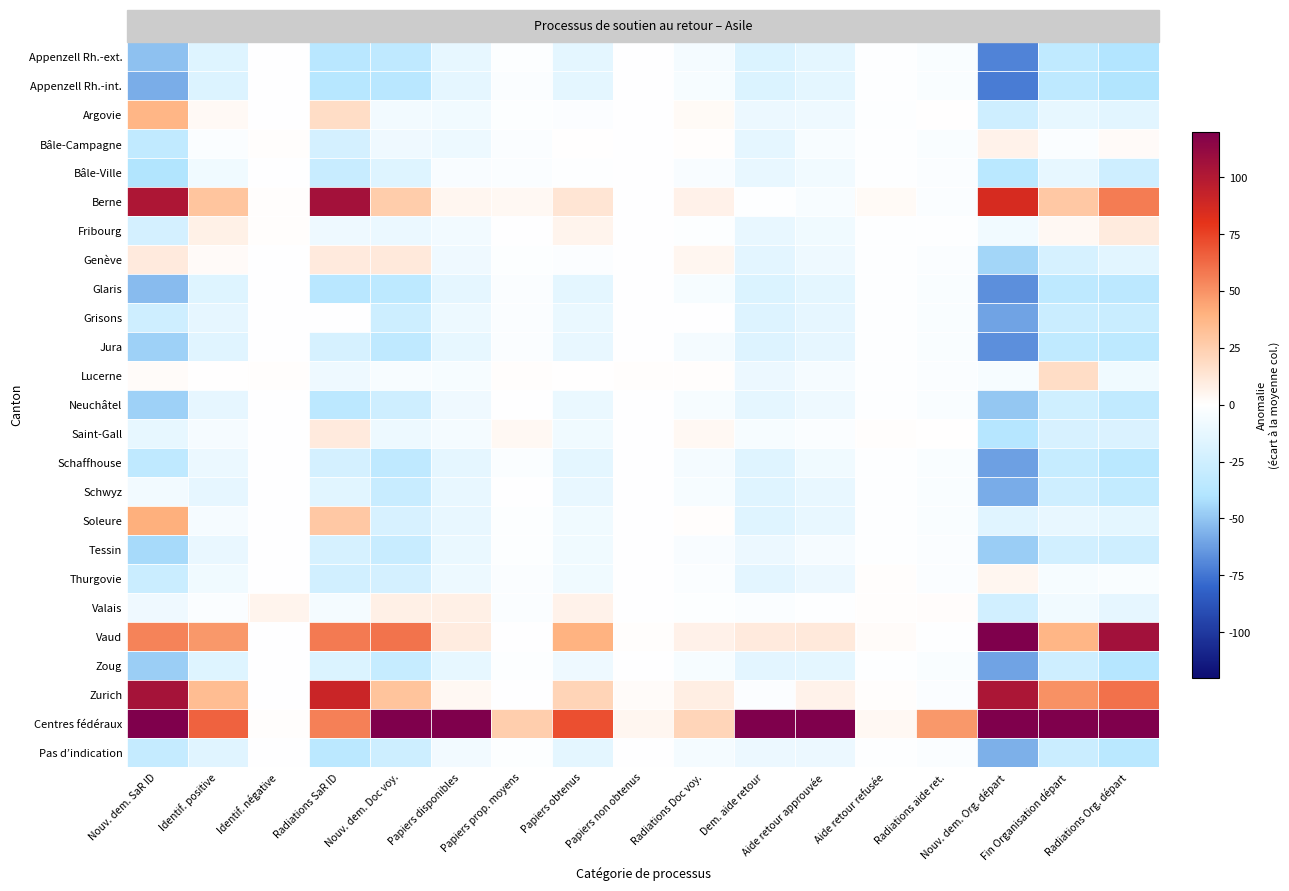

Which label corresponds to the largest value in the chart?

Nouv. dem. Org. départ